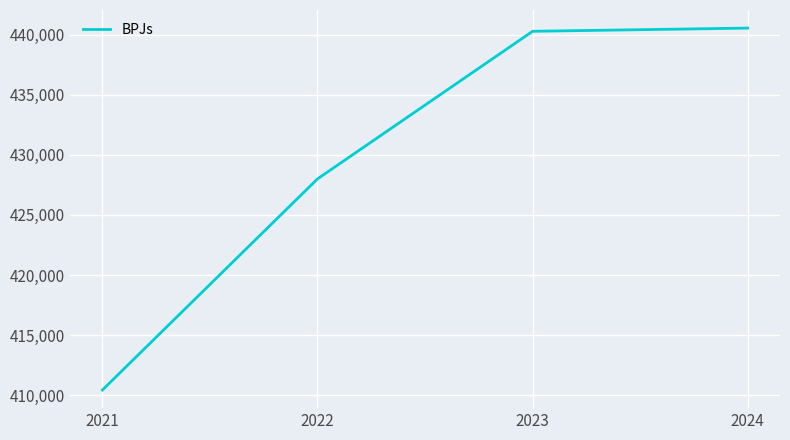

What is the difference between the values at 2022 and 2024?

12549